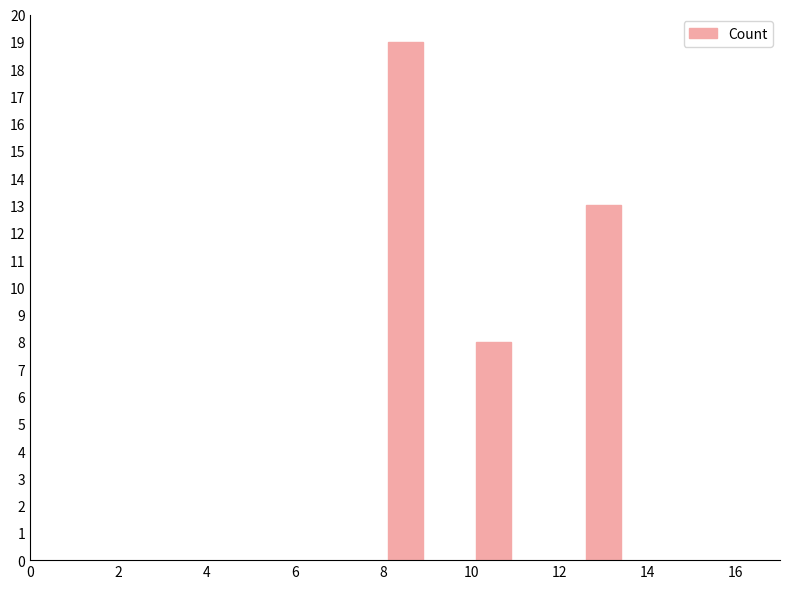

What is the difference between the second highest and minimum values?

5